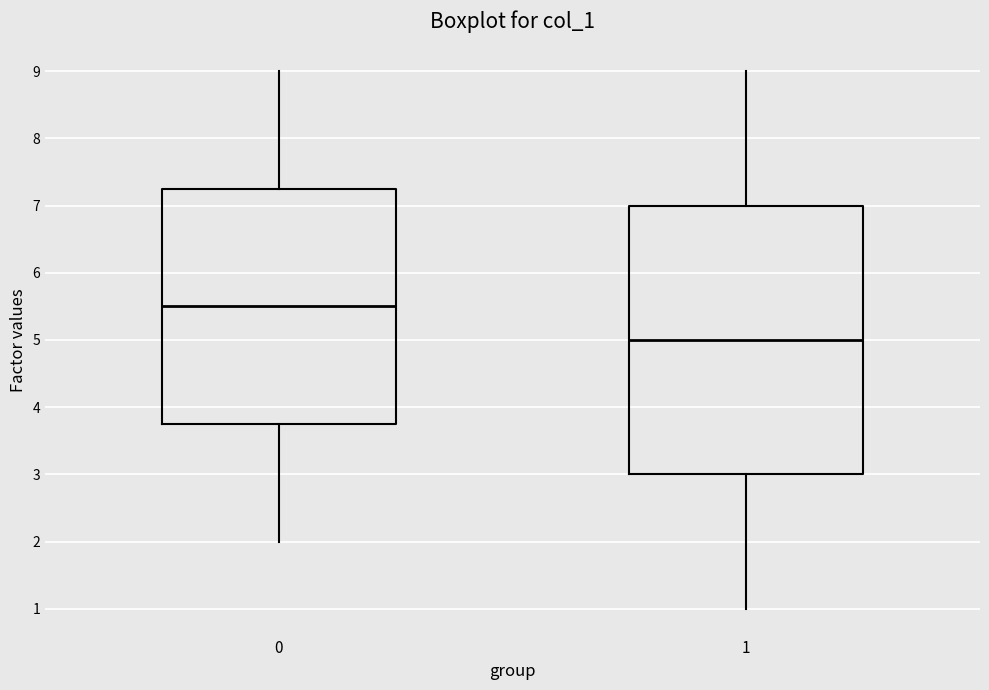

Reading left to right, transcribe this box plot: for each box, give where its median line is, the range the box spans, and where its two whiskers end, as read against the y-axis. The values are not printed on the chart, so give them approximately, as read against the axis.

0: median 5.5, box 3.8 to 7.3, whiskers 2.0 to 9.0
1: median 5.0, box 3.0 to 7.0, whiskers 1.0 to 9.0